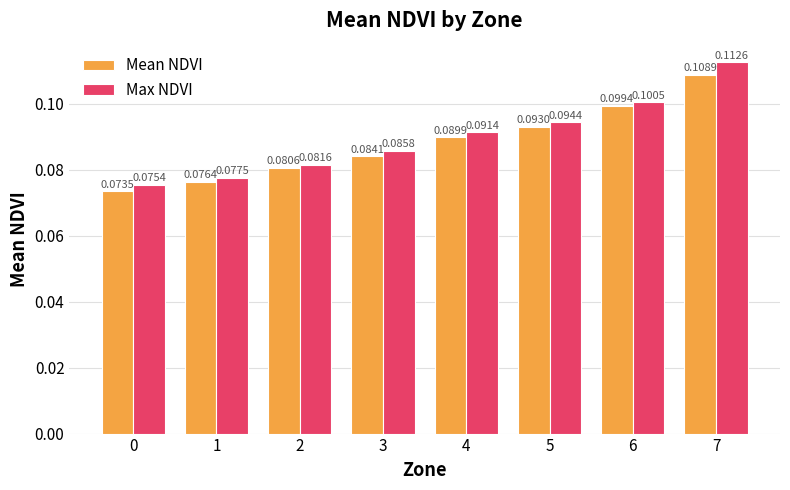

What is the sum of all Mean NDVI values?

0.7